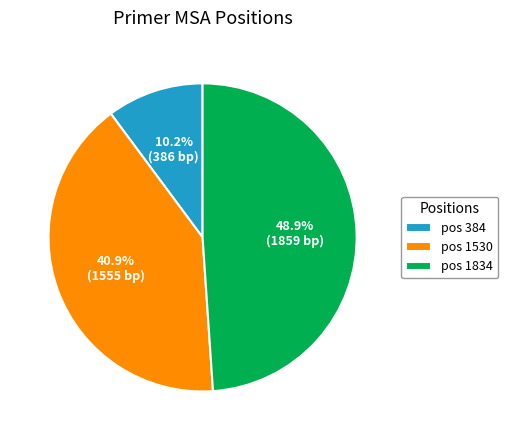

How many slices are in this pie chart?

3